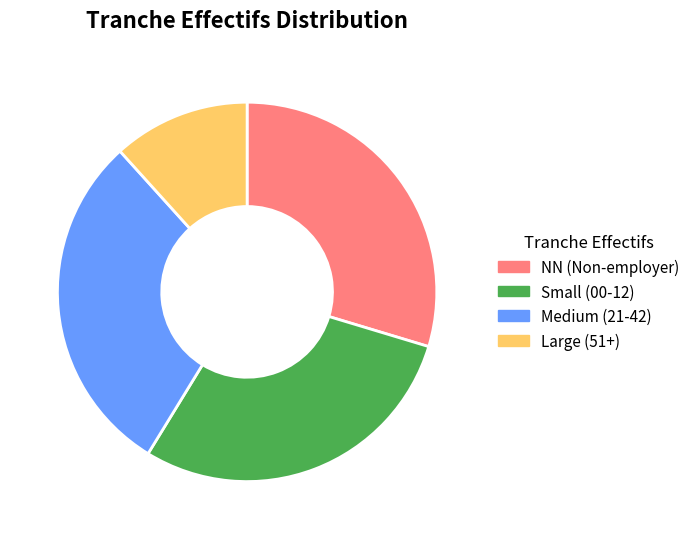

Is there a majority slice in this chart?

No